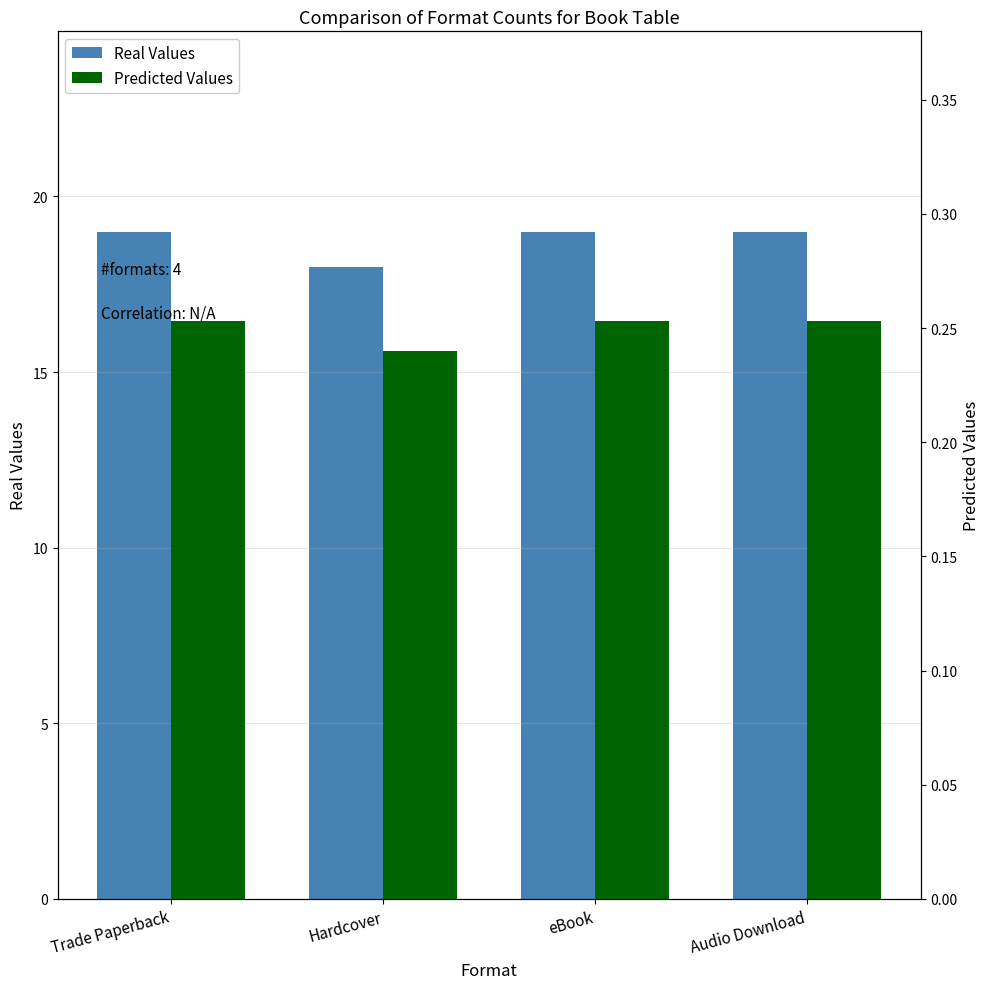

Reading right to left, extract all data points from this chart.

Real Values: 19.0	19.0	18.0	19.0
Predicted Values: 0.3	0.3	0.2	0.3